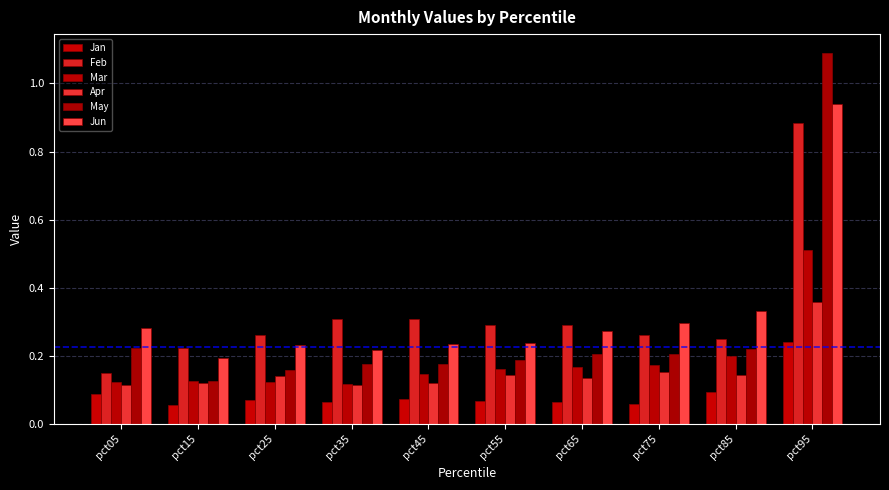

Count the number of categories in the chart.

10